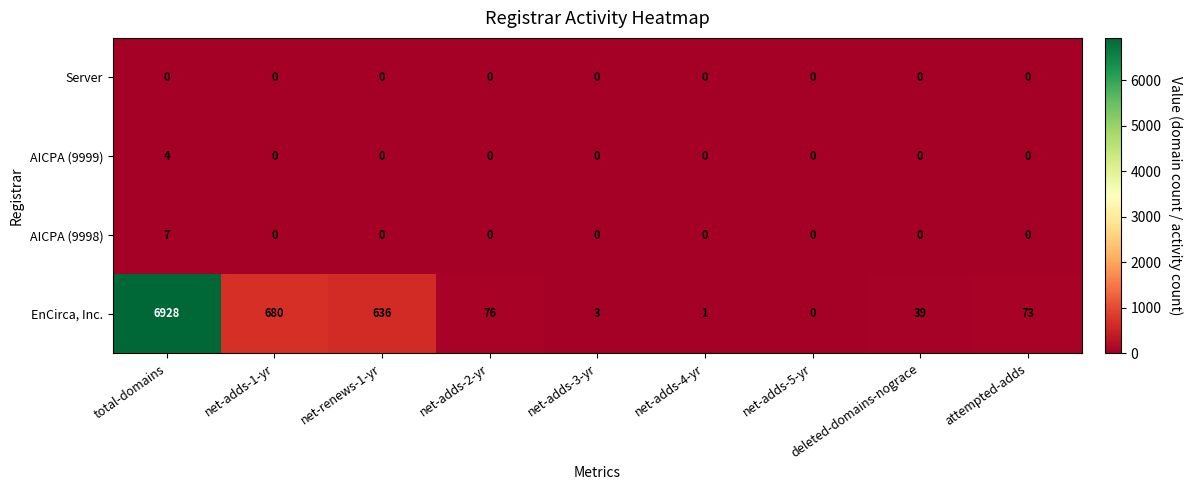

What is the difference between the AICPA (9999) values at attempted-adds and total-domains?

4